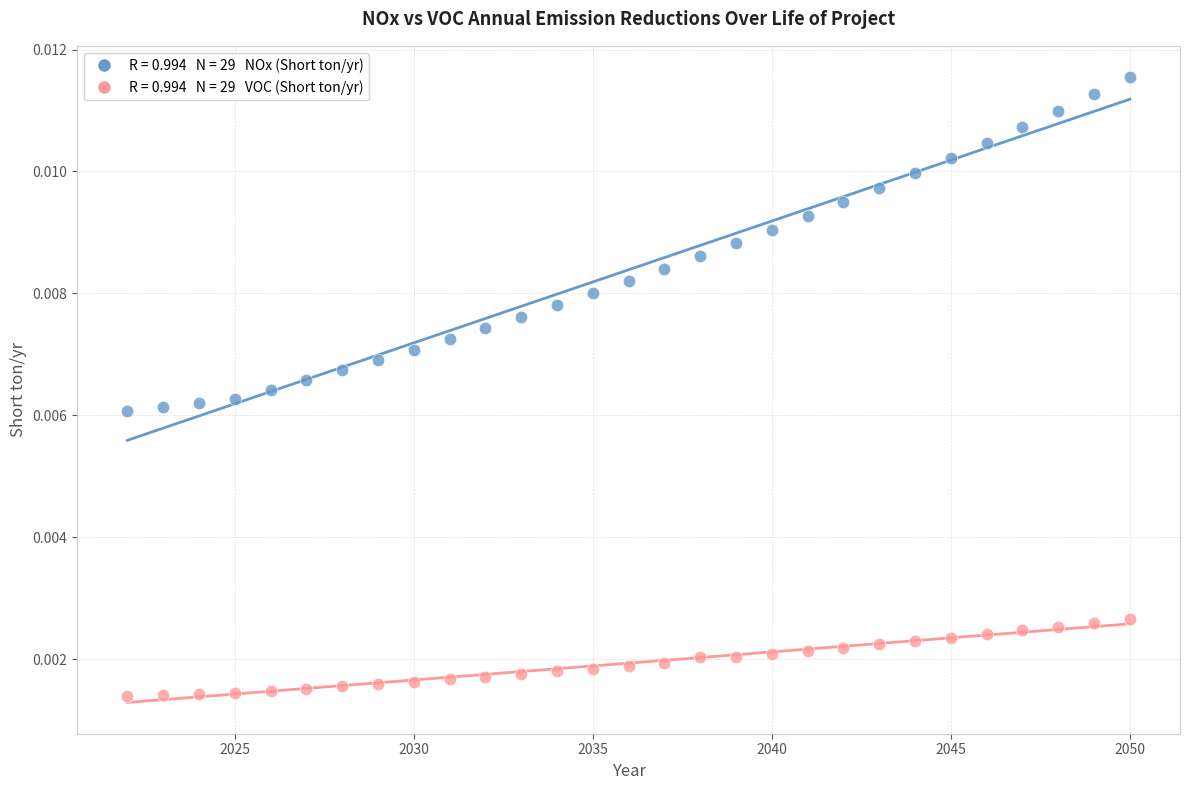

Across all data points, what is the range of X values (max minus min)?

28.0